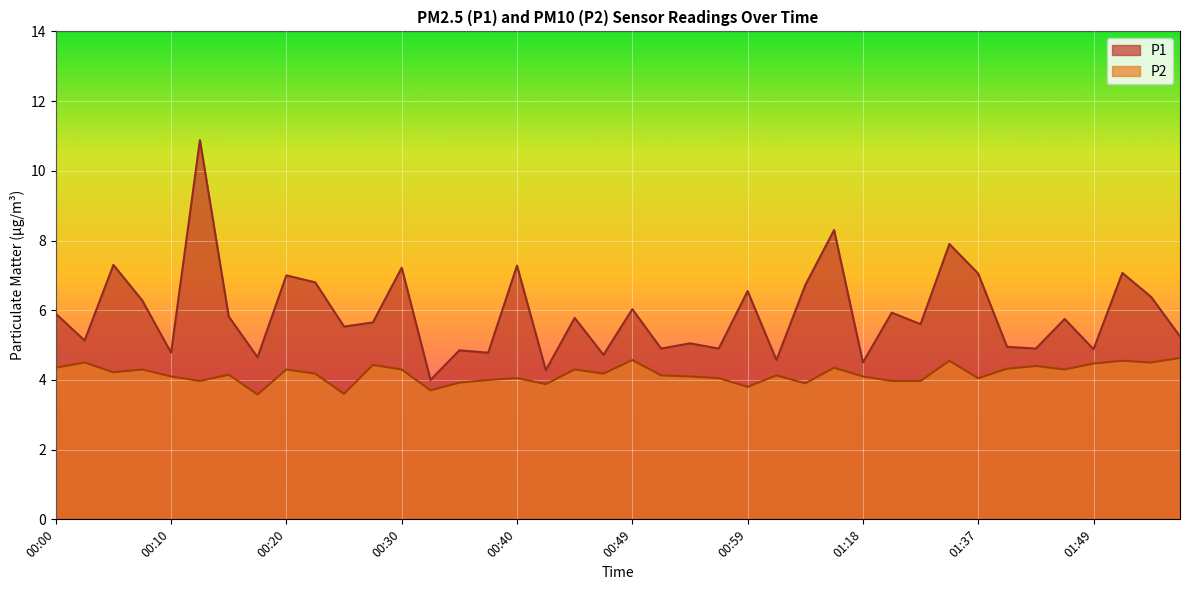

At which category does P1 reach its first local peak?

00:05